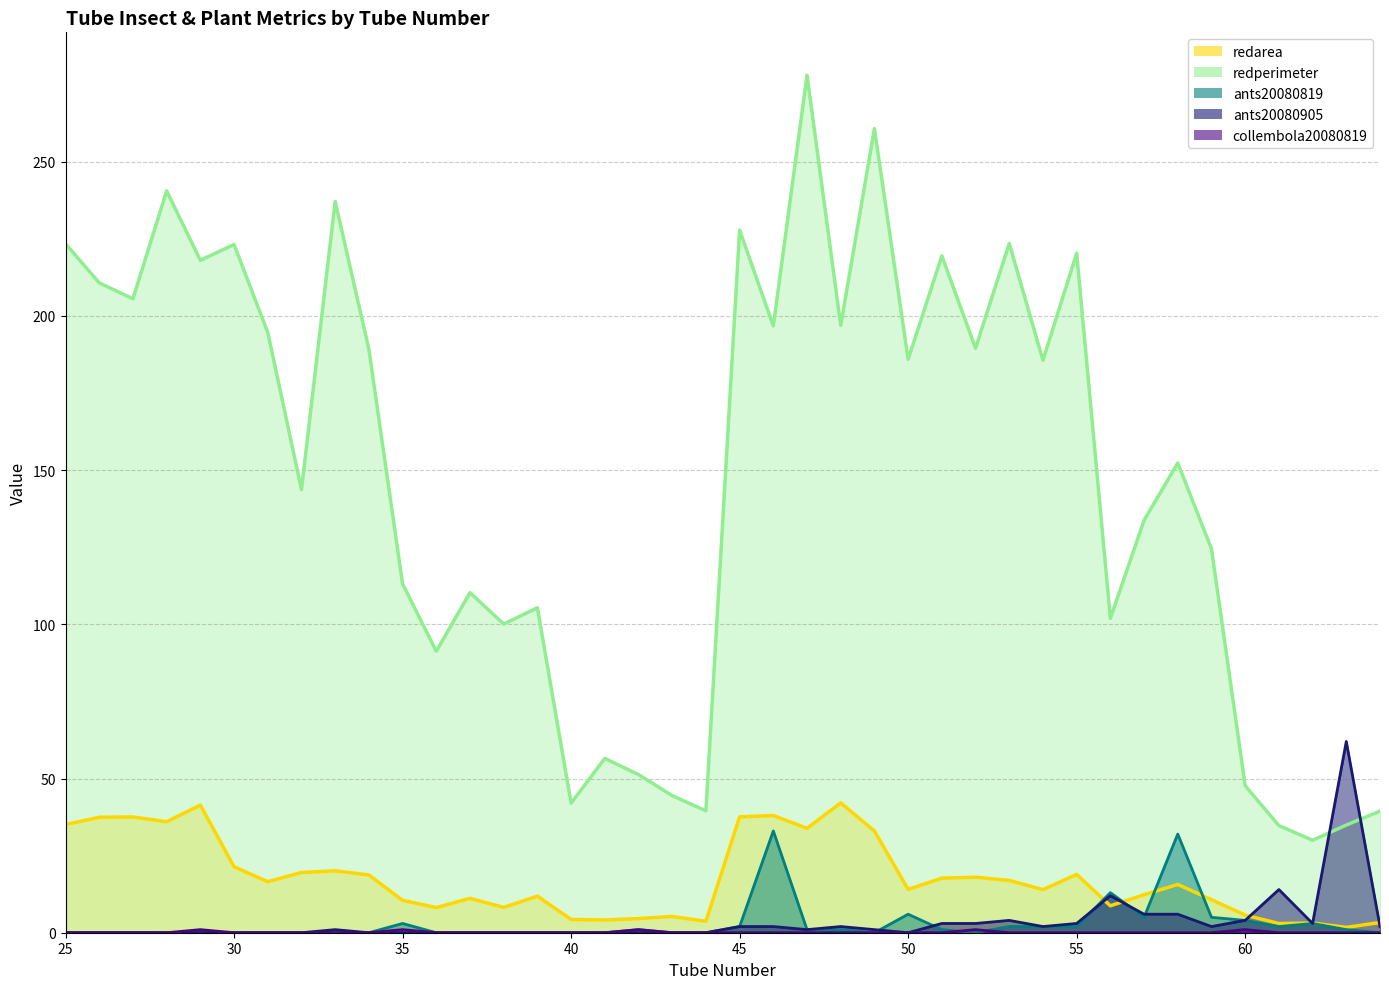

How many data points in collembola20080819 are above 0?

5